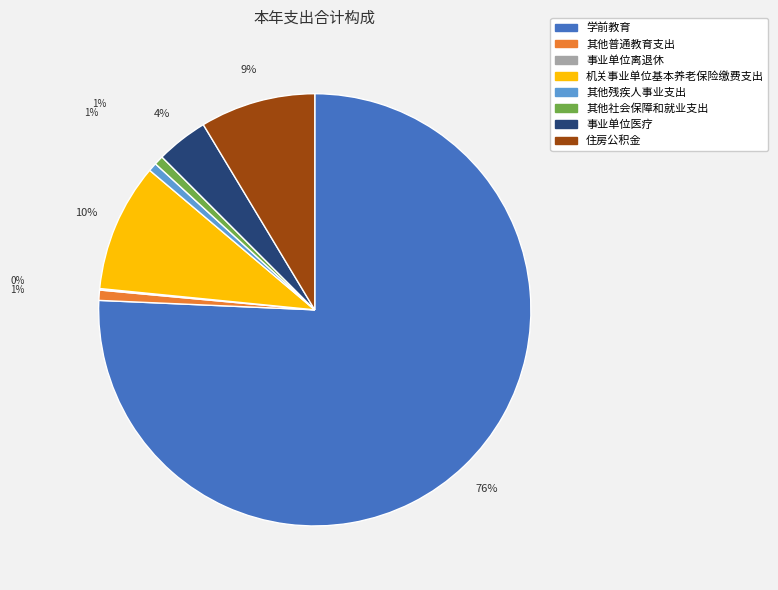

To the nearest percent, what is the difference between the 其他普通教育支出 and 住房公积金 slice percentages?

8%